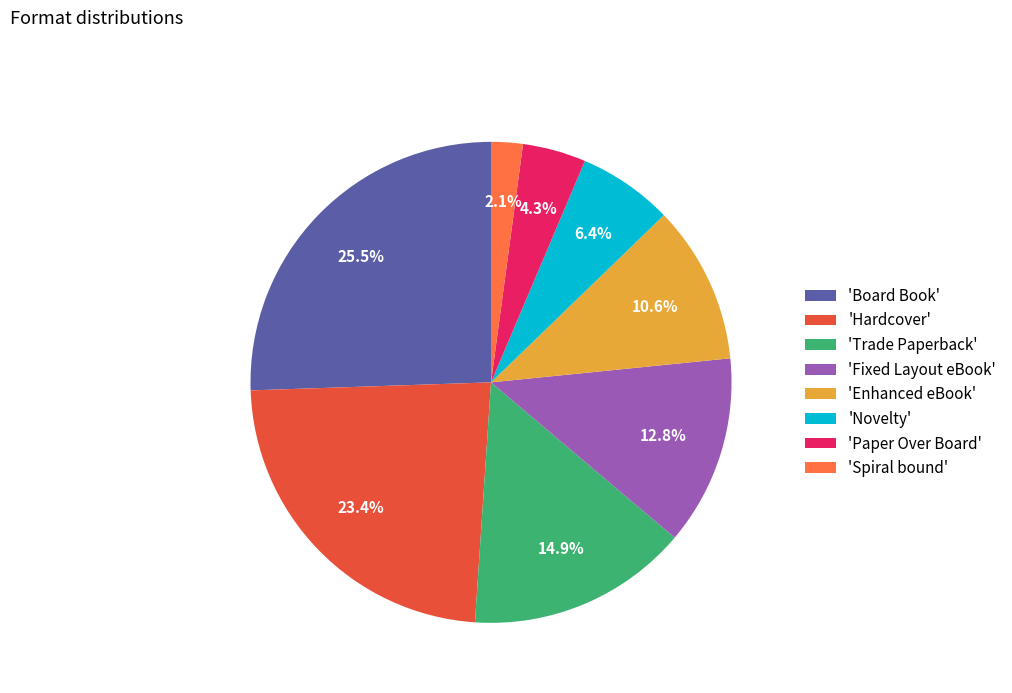

Is there any slice that represents more than half of the pie?

No